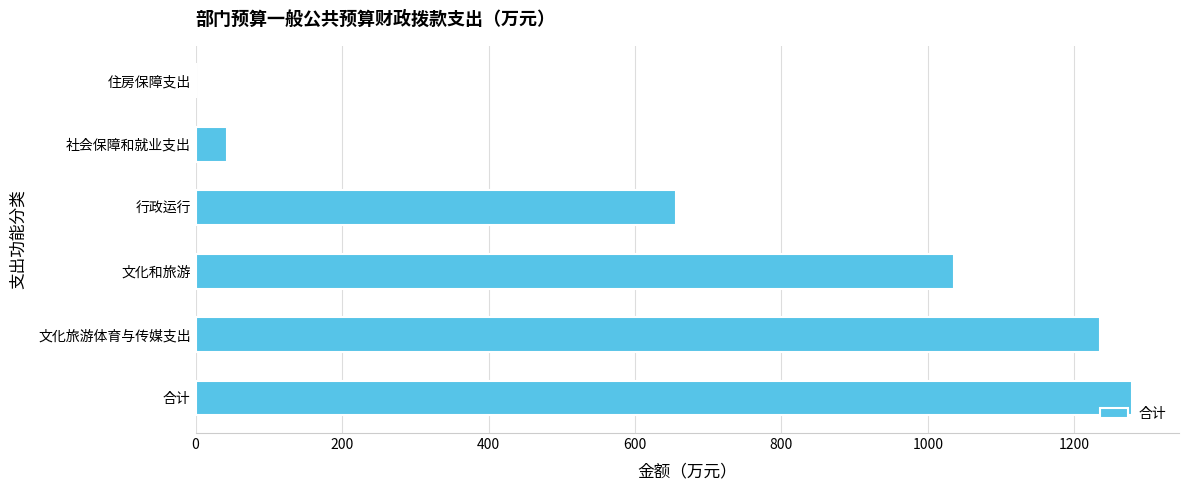

Between 合计 and 住房保障支出, which is larger?

合计